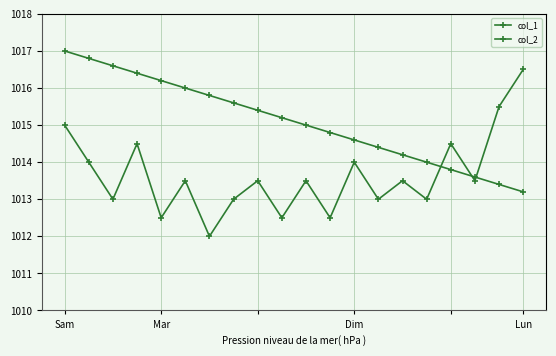

Which series has the largest total across all categories?

col_1